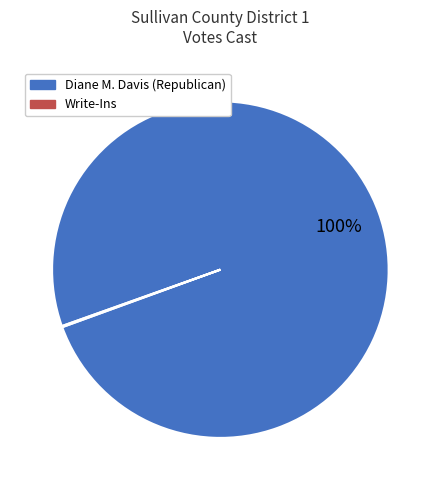

Which category accounts for the majority?

Diane M. Davis (Republican)